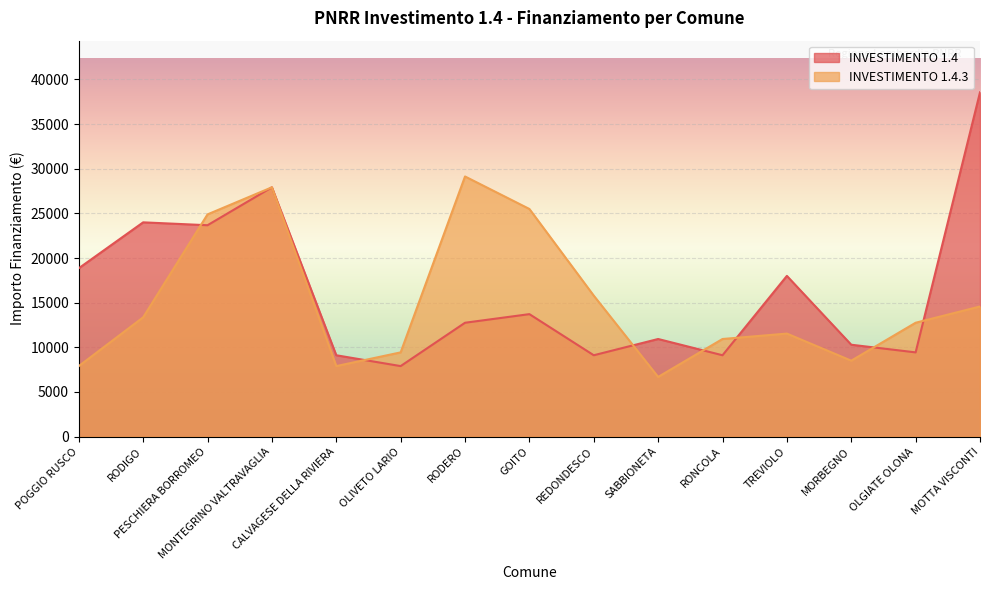

What is the spread (max minus min) of values at SABBIONETA?

4249